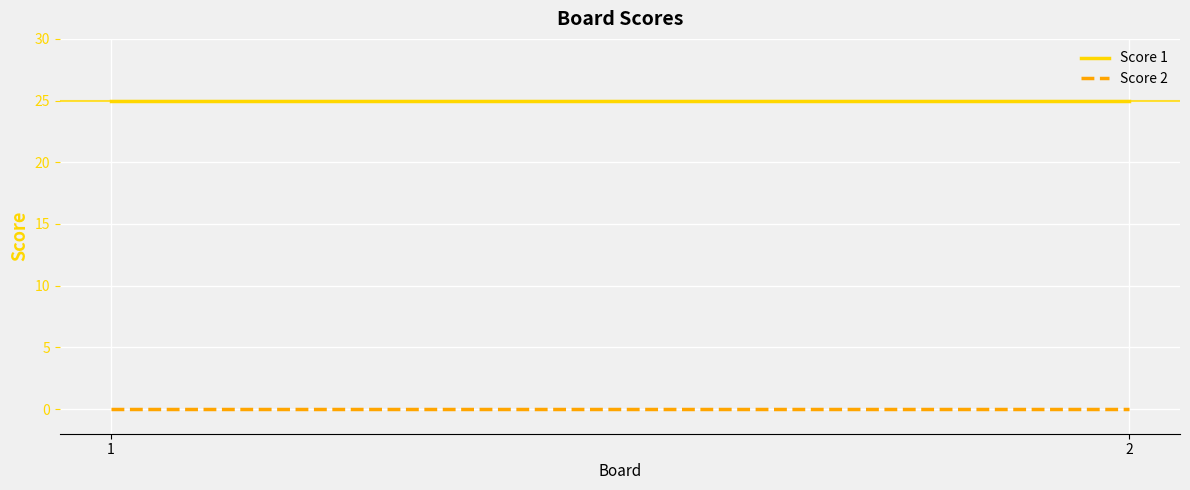

What is the approximate value of Score 1 at 2?

25